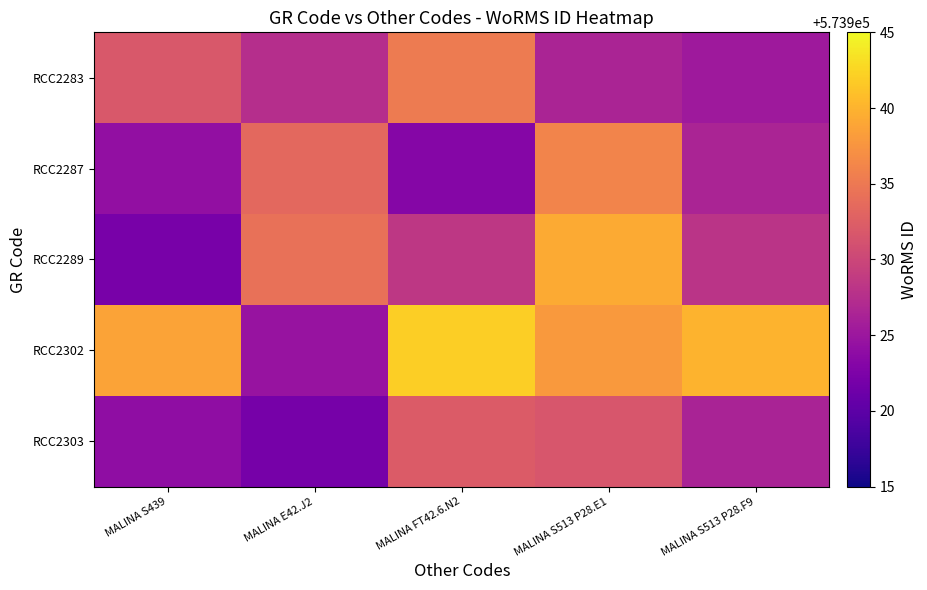

How many distinct data groups are displayed?

5